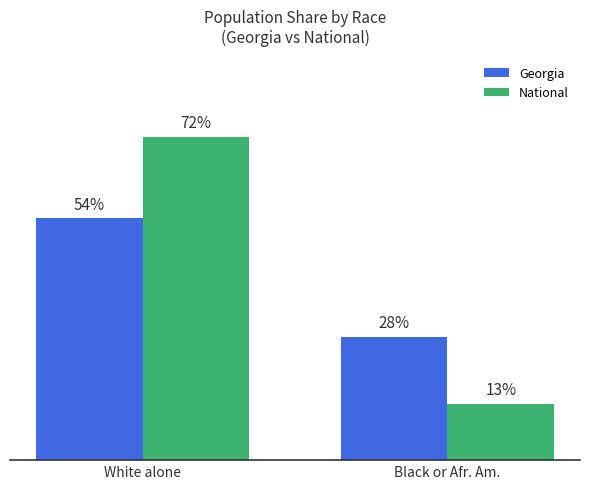

List the series in order of their peak value, highest first.

National, Georgia